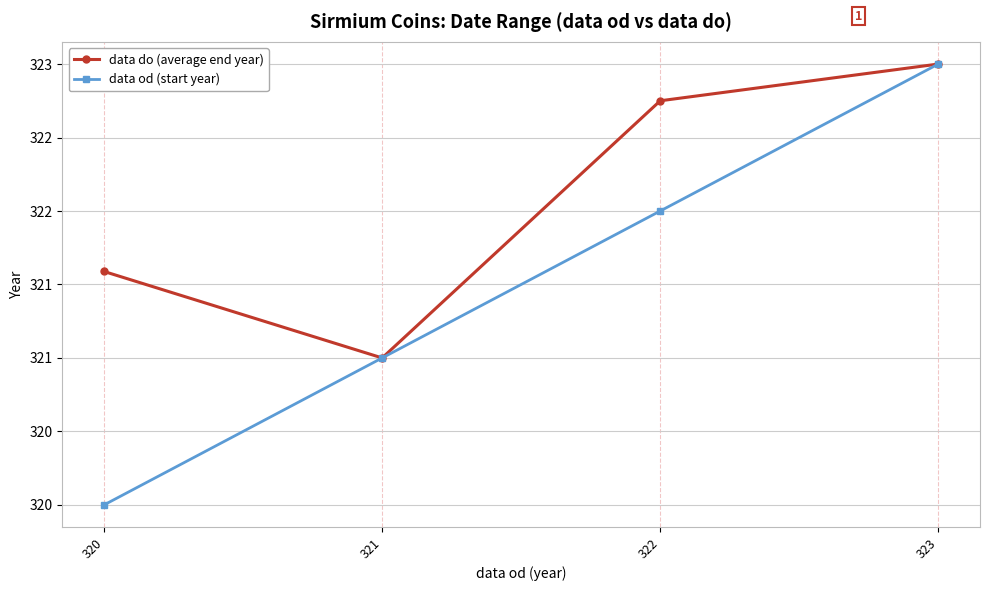

What is the sum of all data od (start year) values?

1286.0